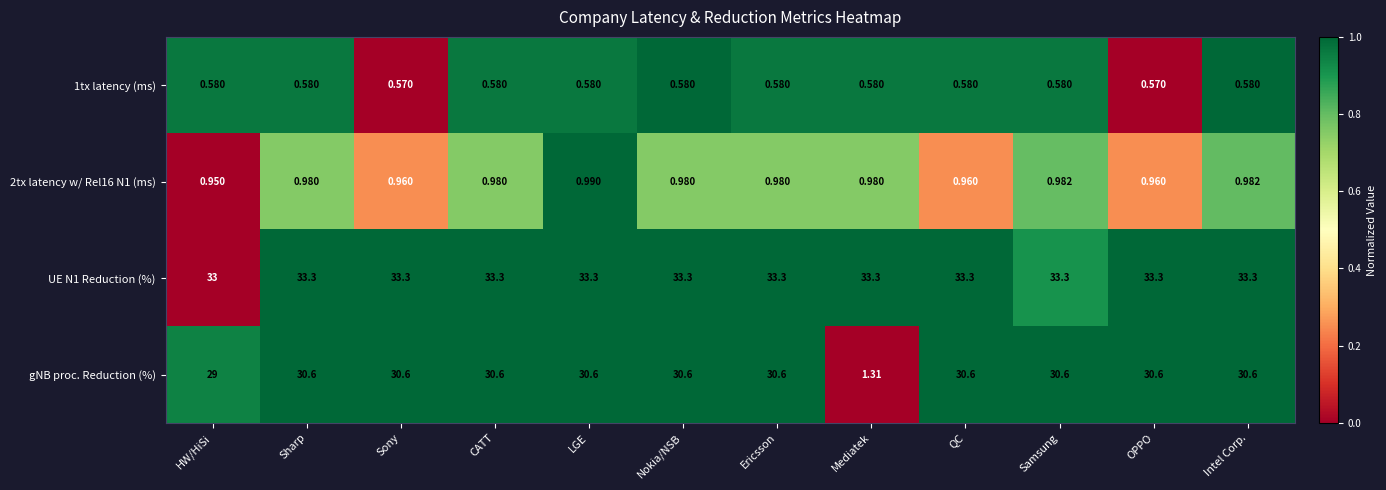

Where is gNB proc. Reduction (%) nearest to the value 15?

Mediatek